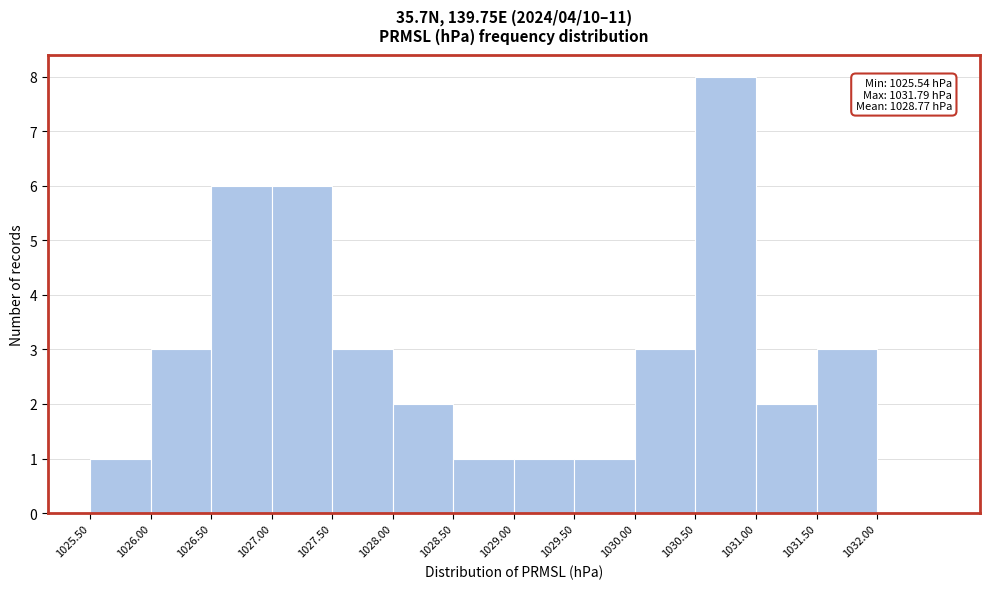

Over which range of the x-axis is the bar tallest?

1030.5 to 1031.0